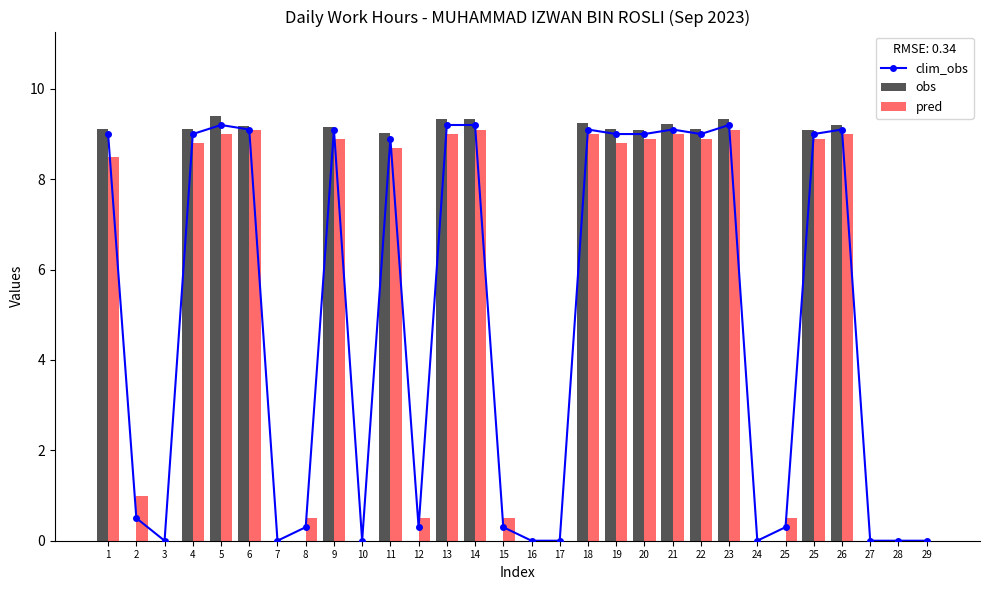

How many groups of bars are there?

30